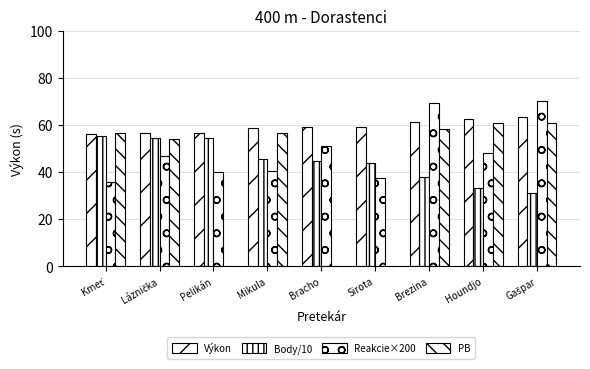

What is the label of the 7th bar from the left?

Brezina